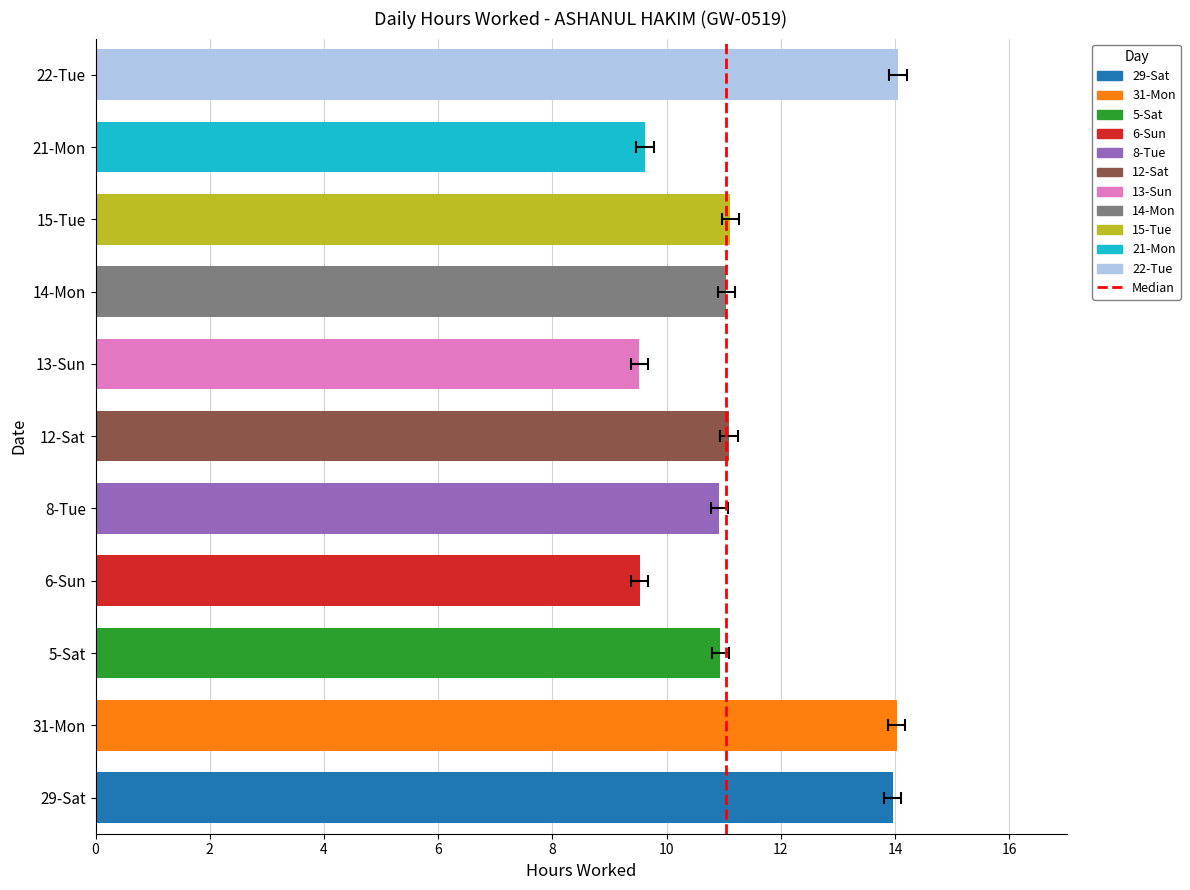

What is the minimum value shown in the chart?

9.5